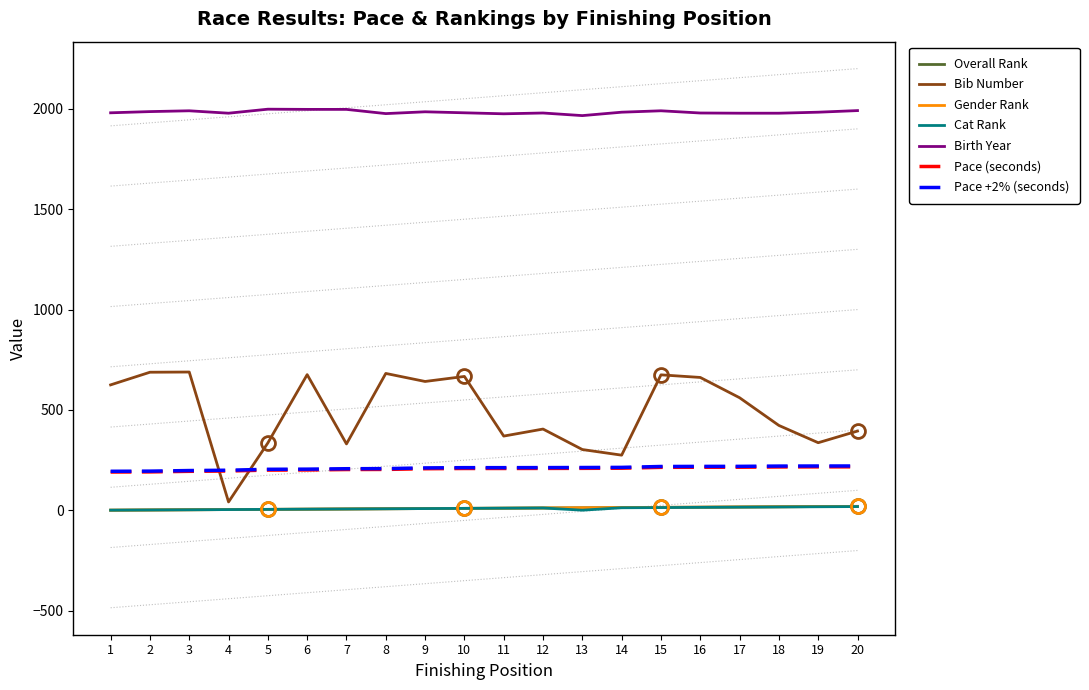

Where is the first local maximum for Cat Rank?

12